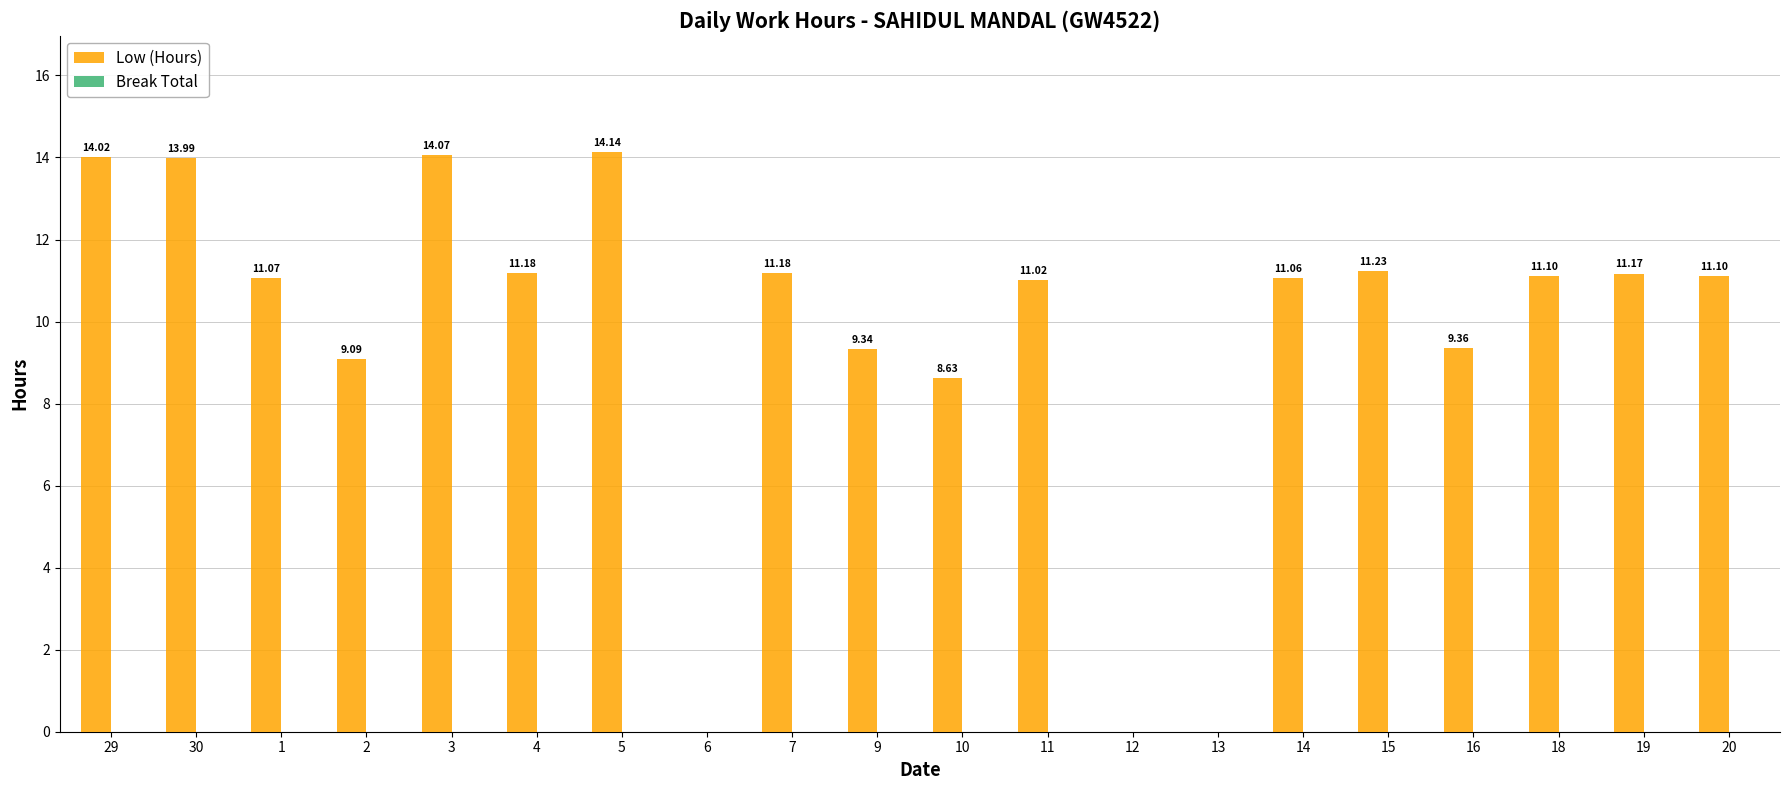

What is the sum of the values at 3 and 15?

25.3